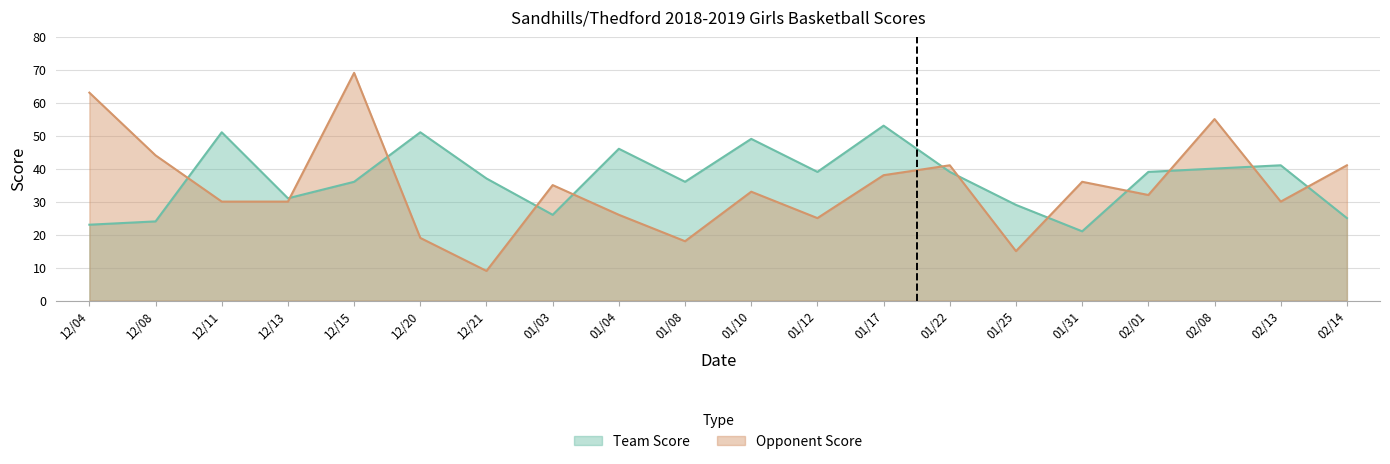

Rank the series at 01/31 from highest to lowest value.

Opponent Score, Team Score